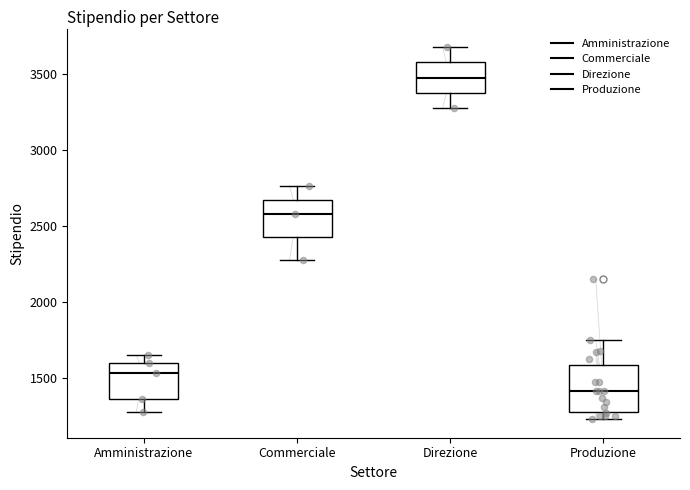

Which box has the highest median line?

Direzione